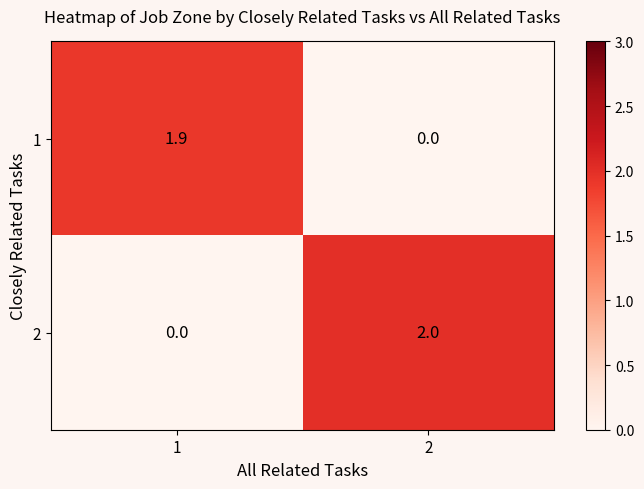

How many values in the 1 series exceed 1?

1